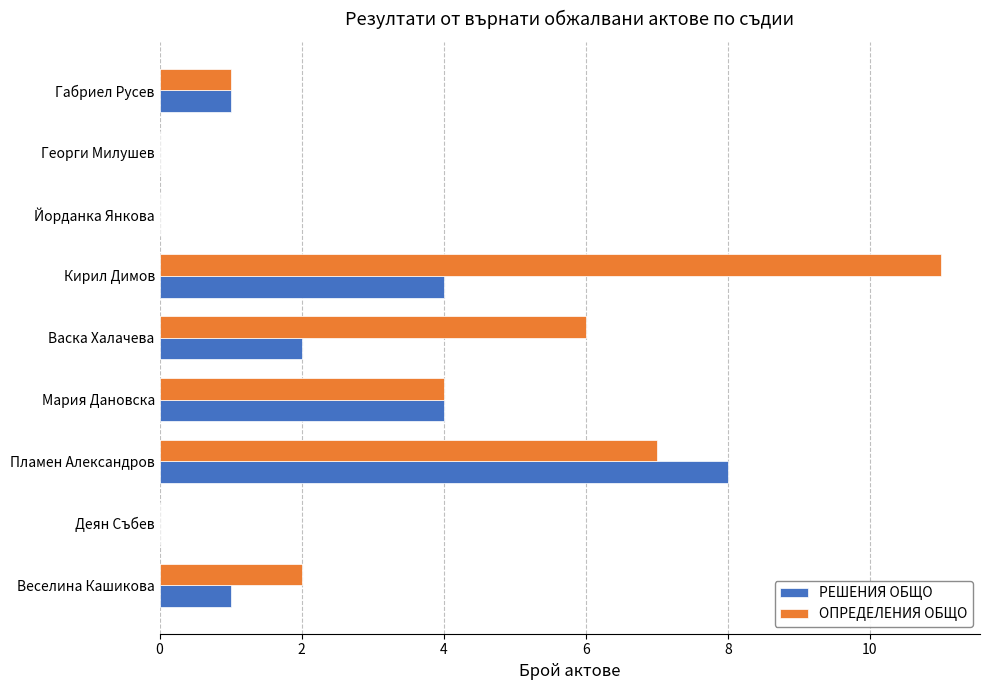

Which category has the highest value in the РЕШЕНИЯ ОБЩО series?

Пламен Александров